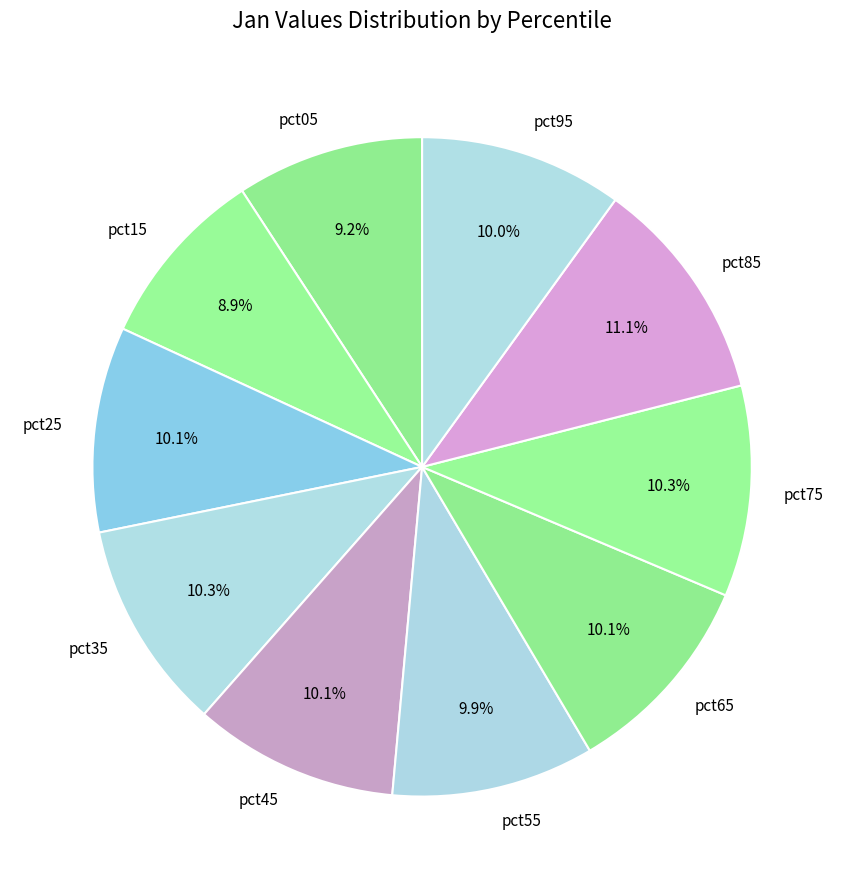

Is there any slice that represents more than half of the pie?

No